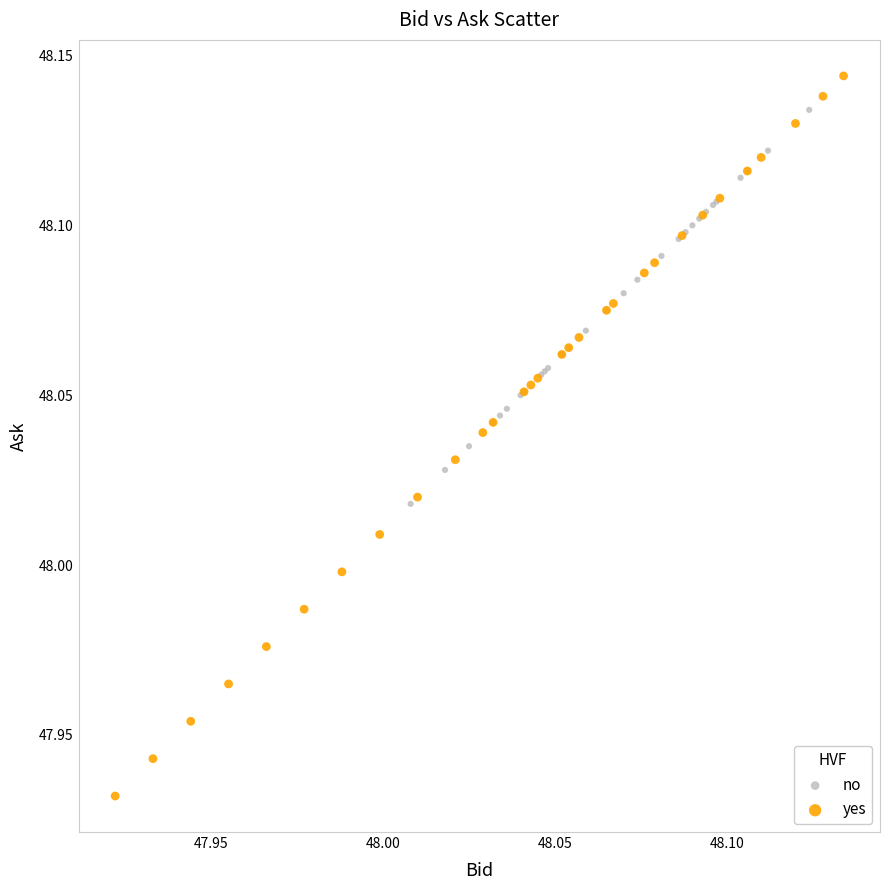

Which series contains the lowest Y value?

yes